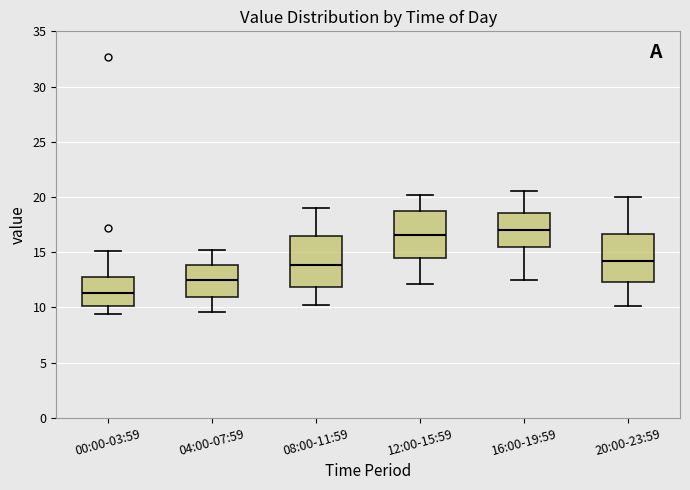

Where does the median line of the box for 08:00-11:59 sit on the y-axis? The values are not printed on the chart, so give them approximately, as read against the axis.

14.0